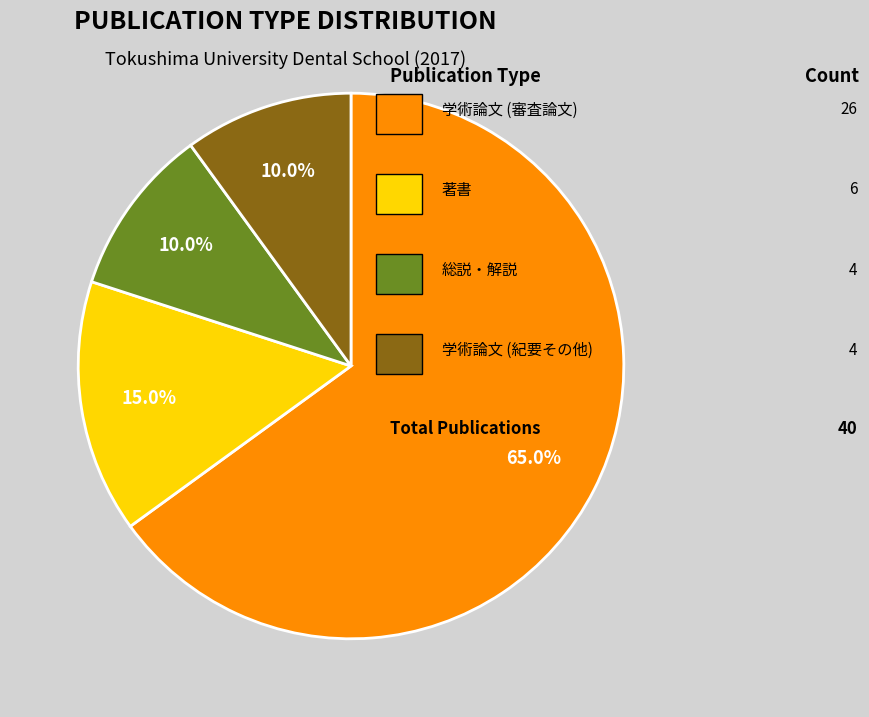

Does any single category account for the majority?

Yes